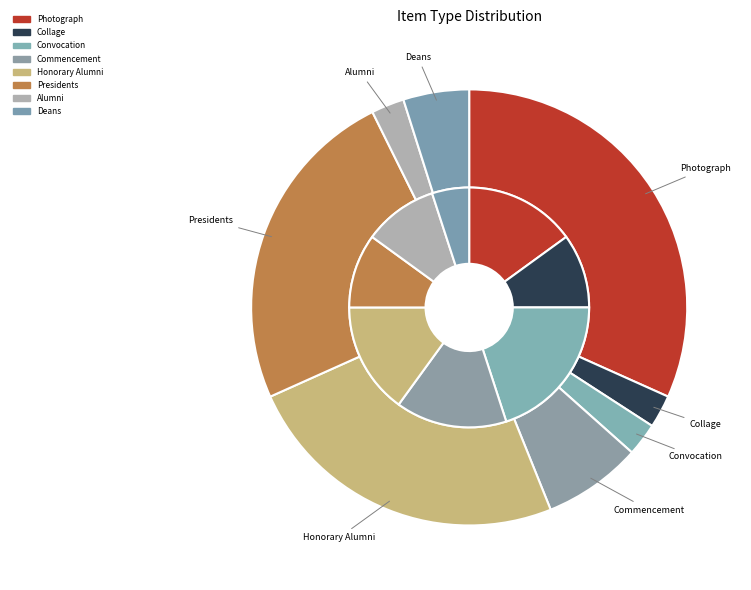

Approximately how many times larger is the value at Honorary Alumni compared to Photograph?

0.8